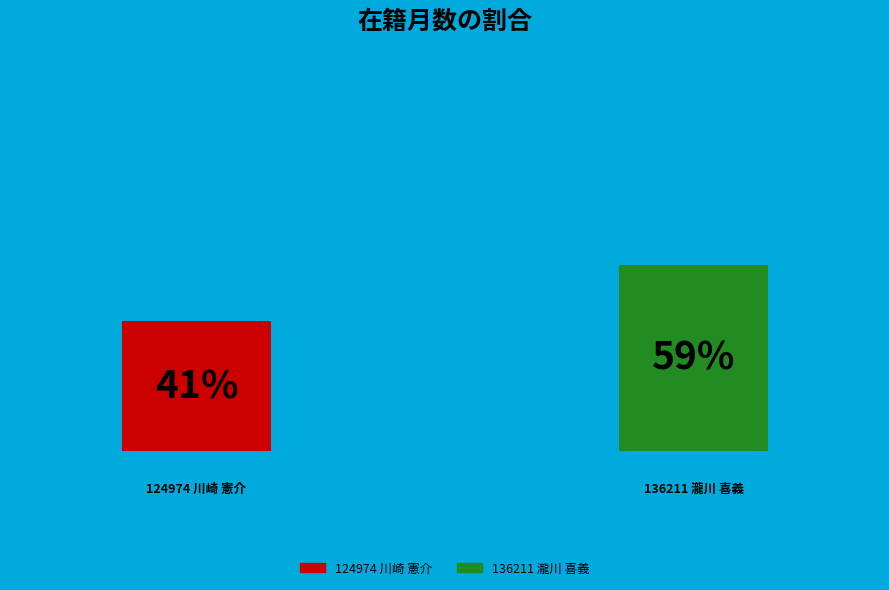

What percentage is NOT represented by 124974 川崎 憲介?

58.9%